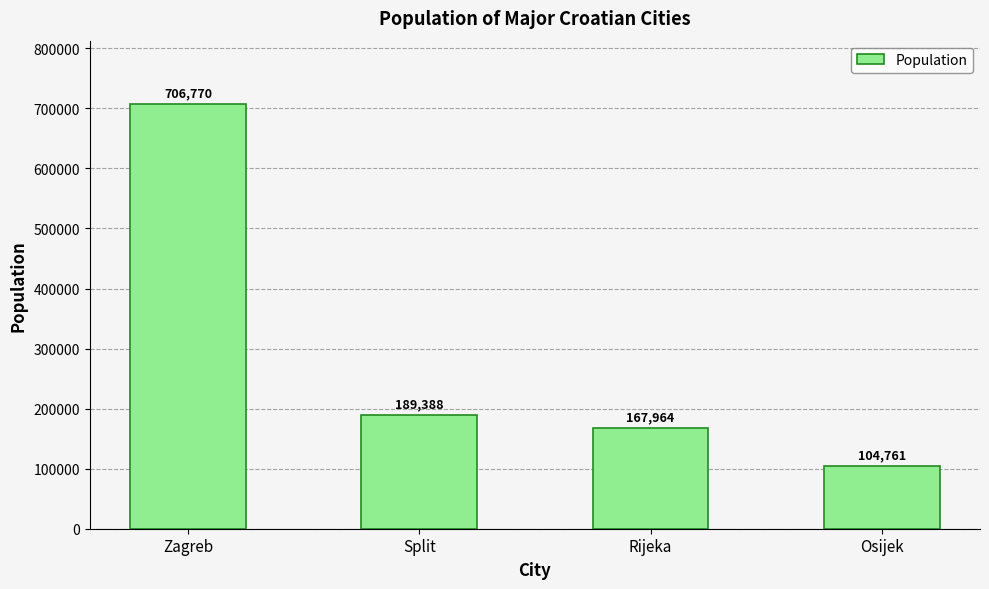

What is the difference between the values at Osijek and Zagreb?

602009